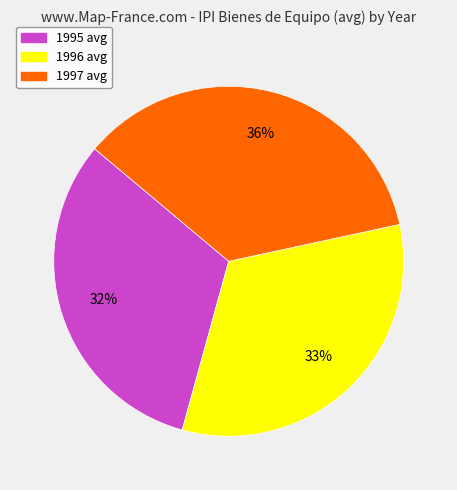

Is there any slice that represents more than half of the pie?

No